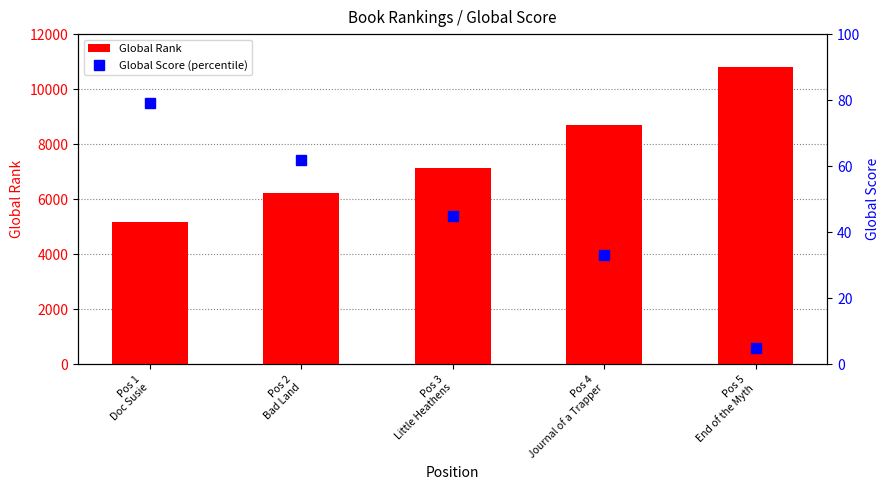

Which category has the lowest value across all series?

Pos 5
End of the Myth